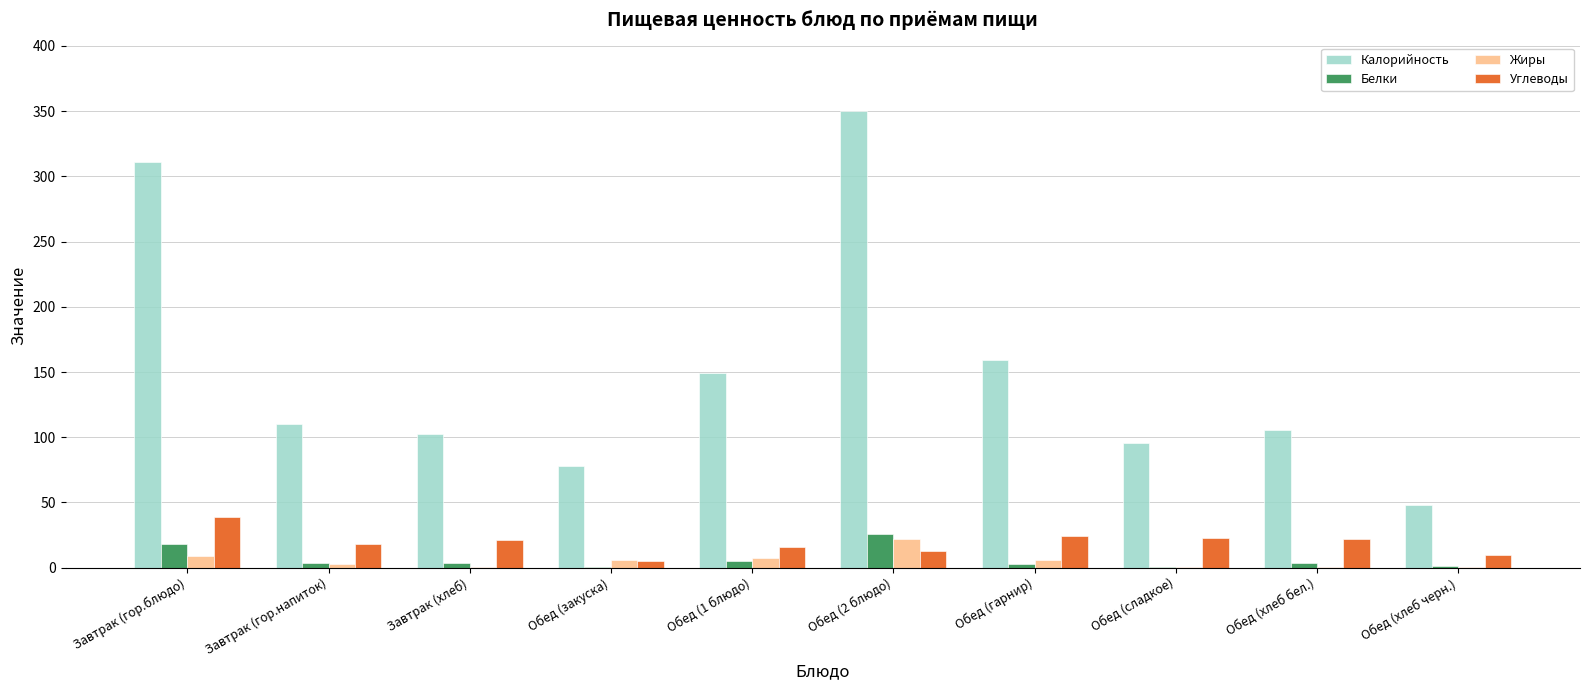

Is it true that Калорийность equals 54.0 at Обед (сладкое)?

False